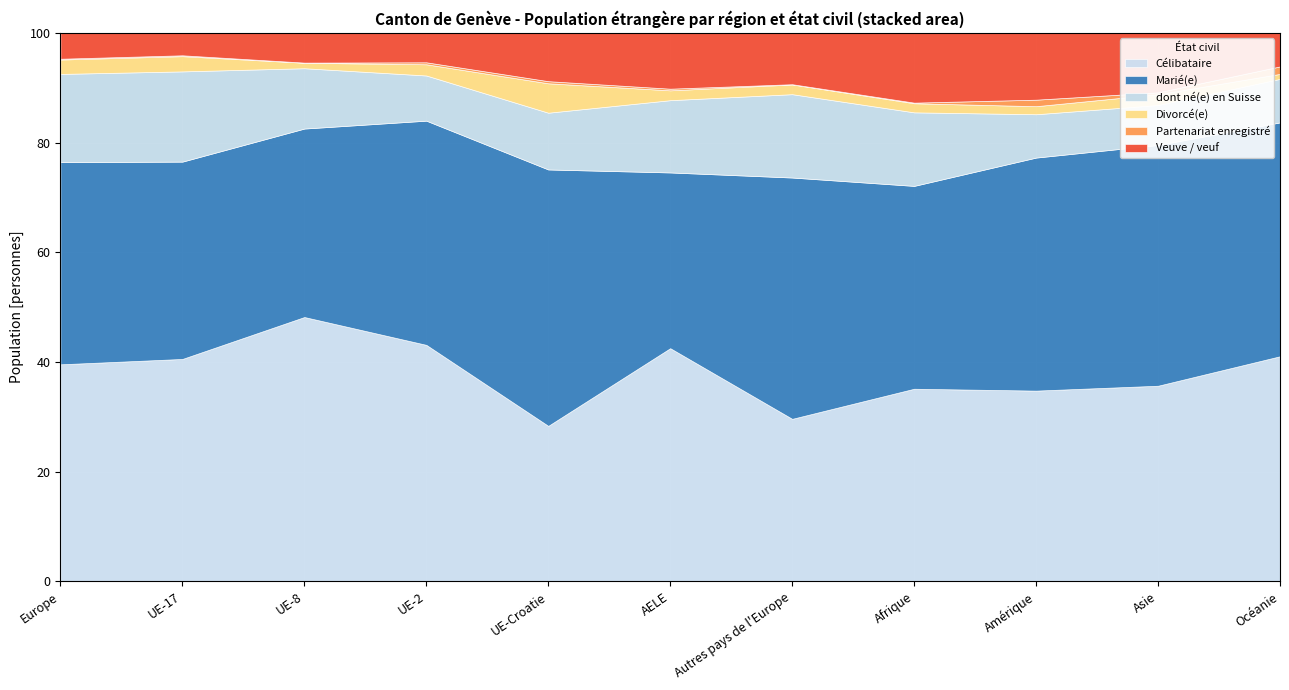

How many series are shown in this chart?

6